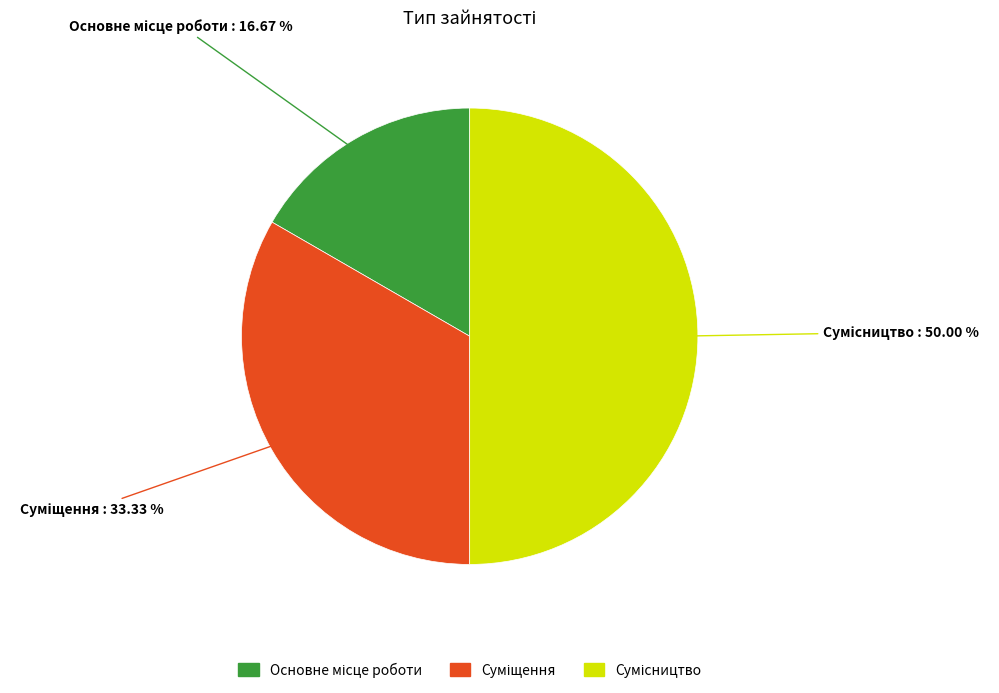

Is the sum of Основне місце роботи and Суміщення greater than half?

No